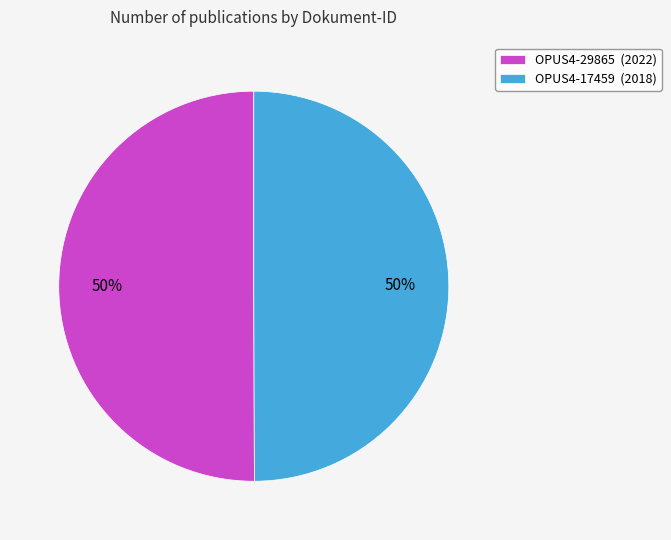

The OPUS4-29865 (2022) slice represents 50% of the pie. True or false?

True